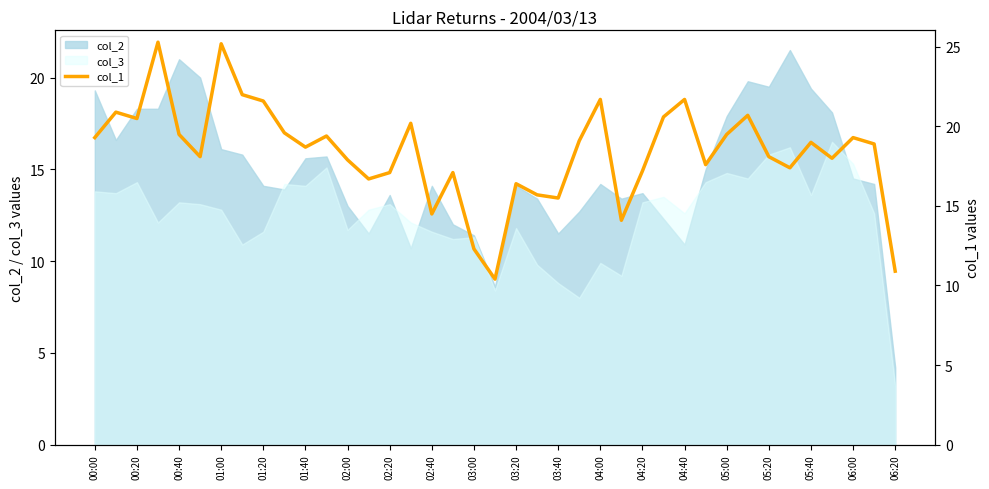

What is the approximate value of col_2 at 00:00?

19.3